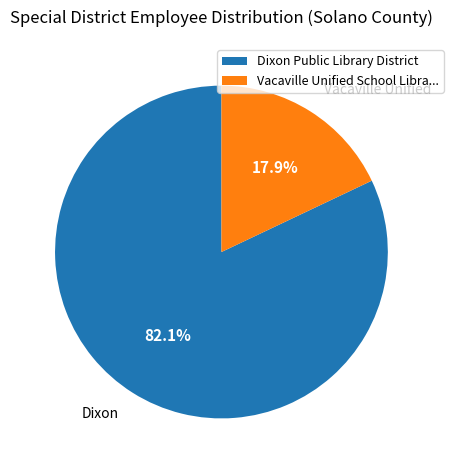

Between Dixon Public Library District and Vacaville Unified School Libra..., which is larger?

Dixon Public Library District